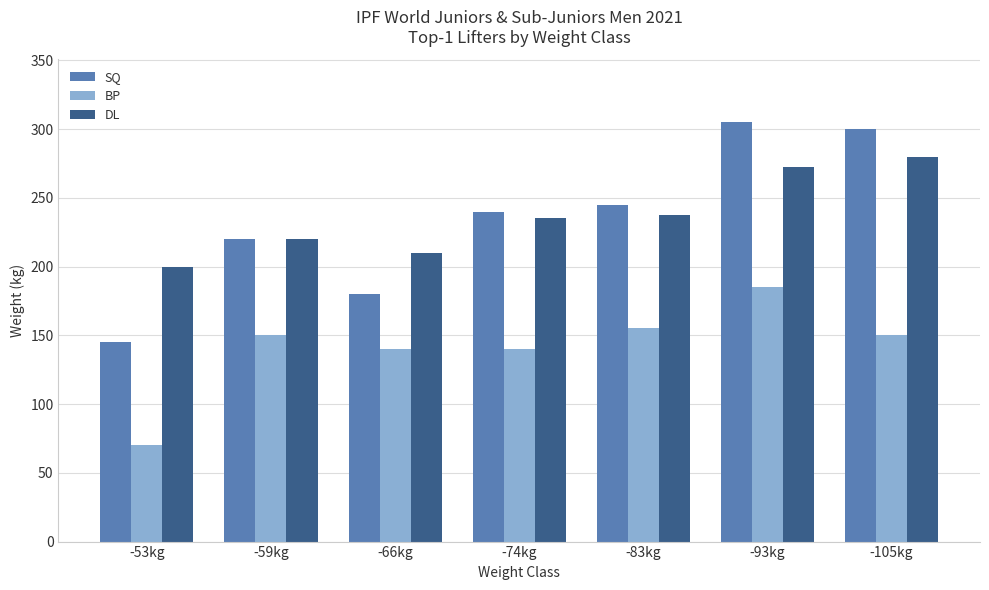

What is the difference between the second highest and second lowest values in the BP series?

15.0